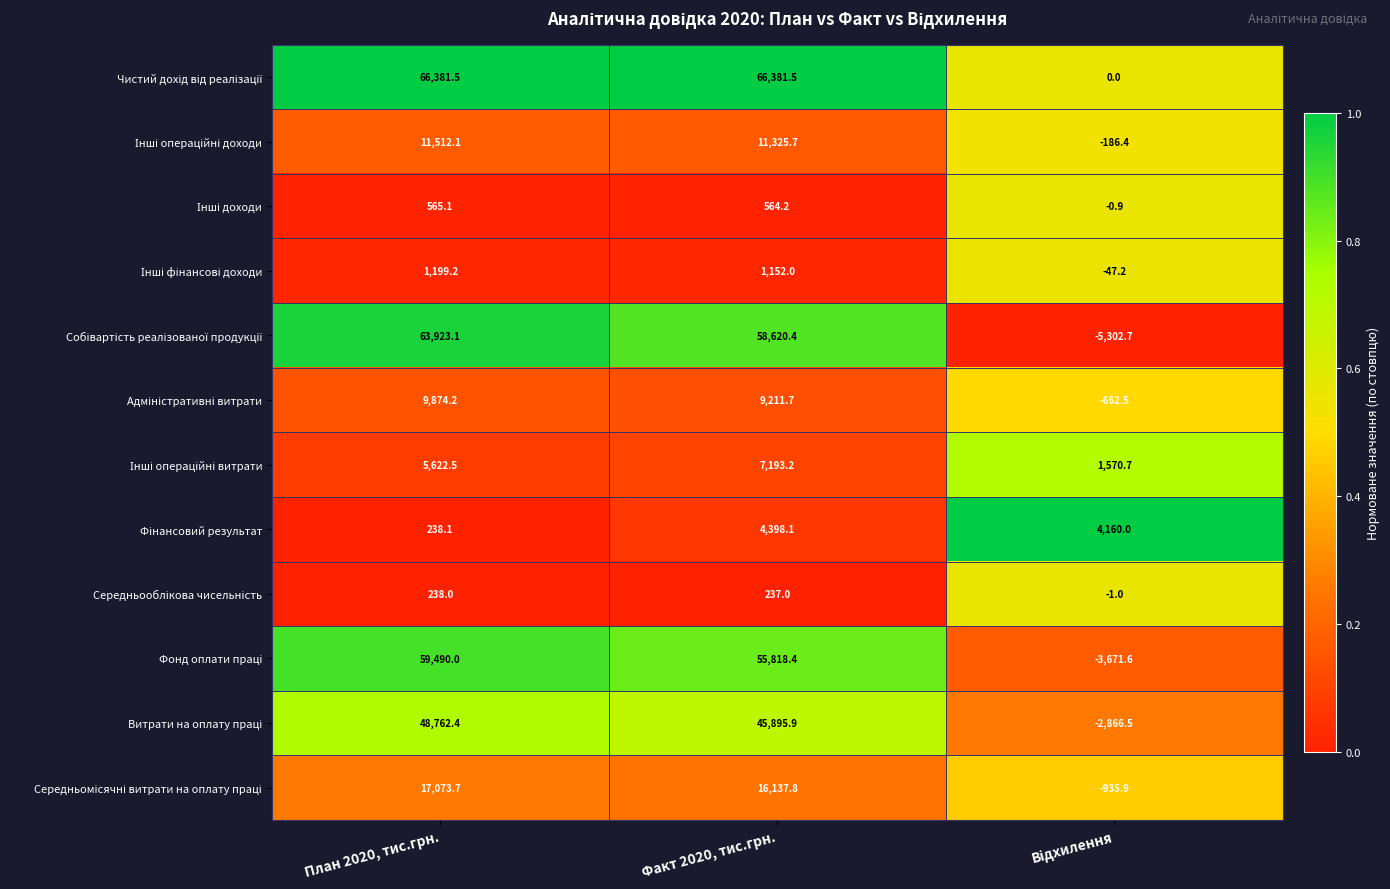

What is the smallest value displayed?

-5302.7